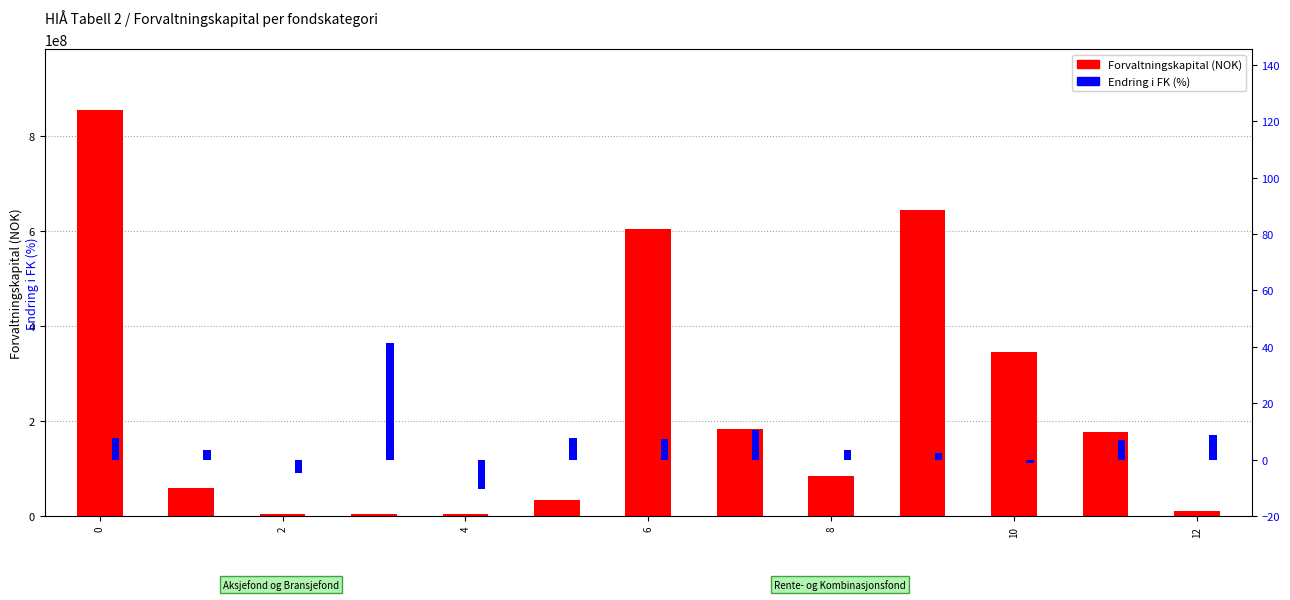

What is the average value of the Endring i FK (%) series?

6.5